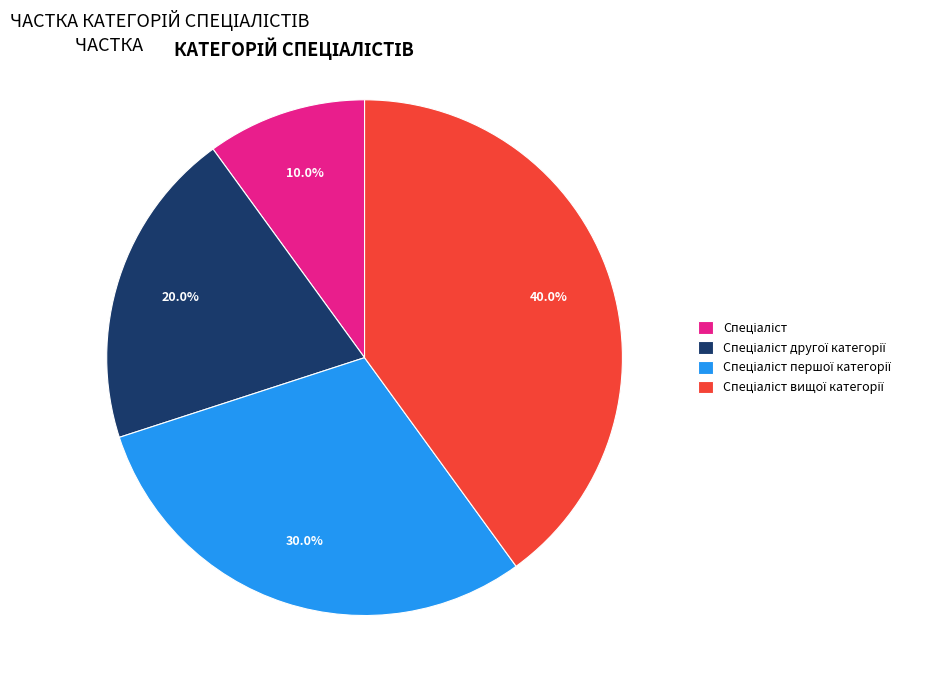

Count the number of slices in the pie.

4